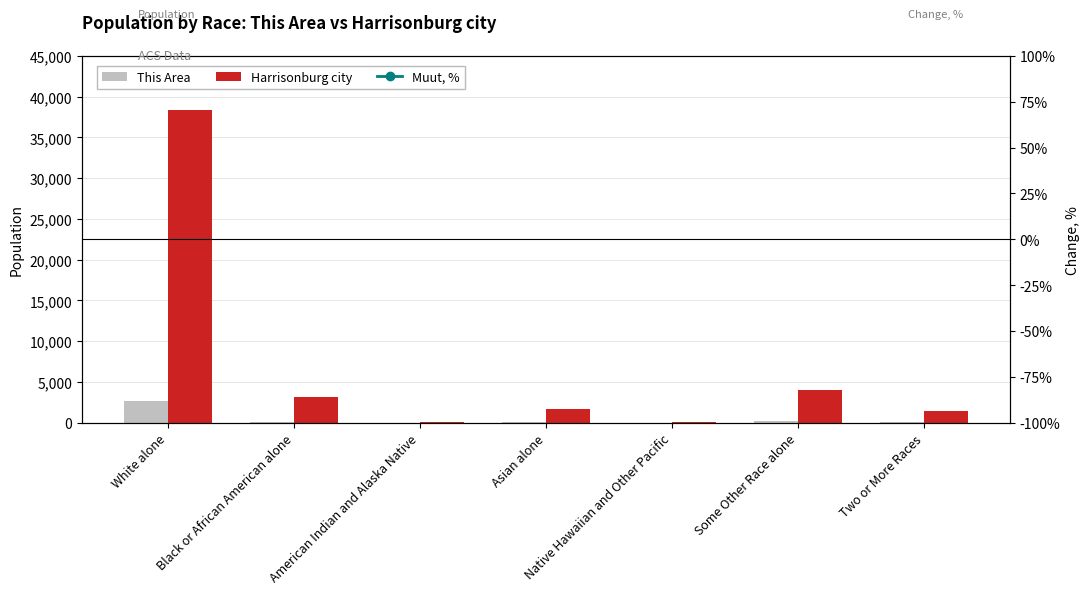

Rank the categories by Muut, % value from lowest to highest.

White alone, Asian alone, Some Other Race alone, American Indian and Alaska Native, Two or More Races, Black or African American alone, Native Hawaiian and Other Pacific